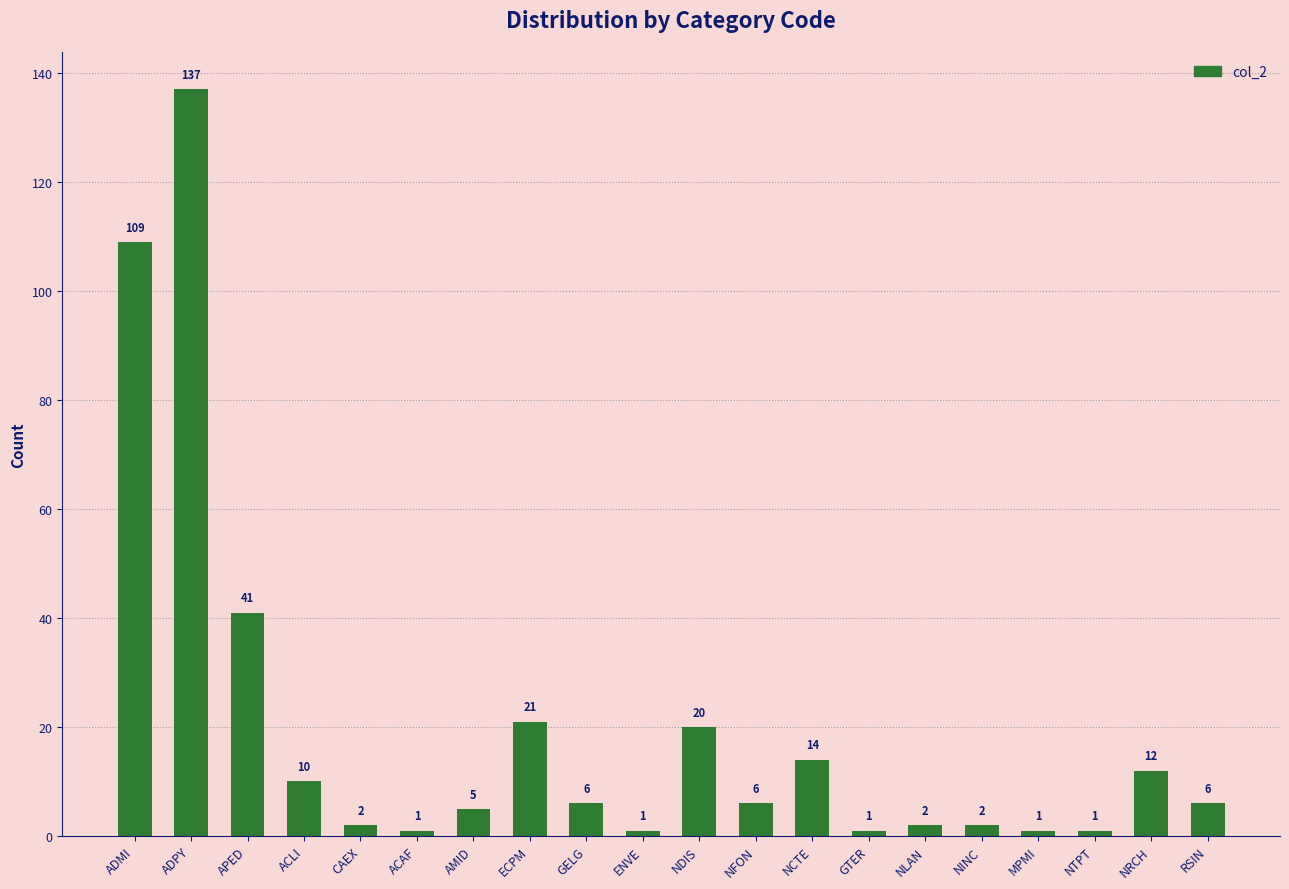

Is it true that the value at NDIS is 20?

True